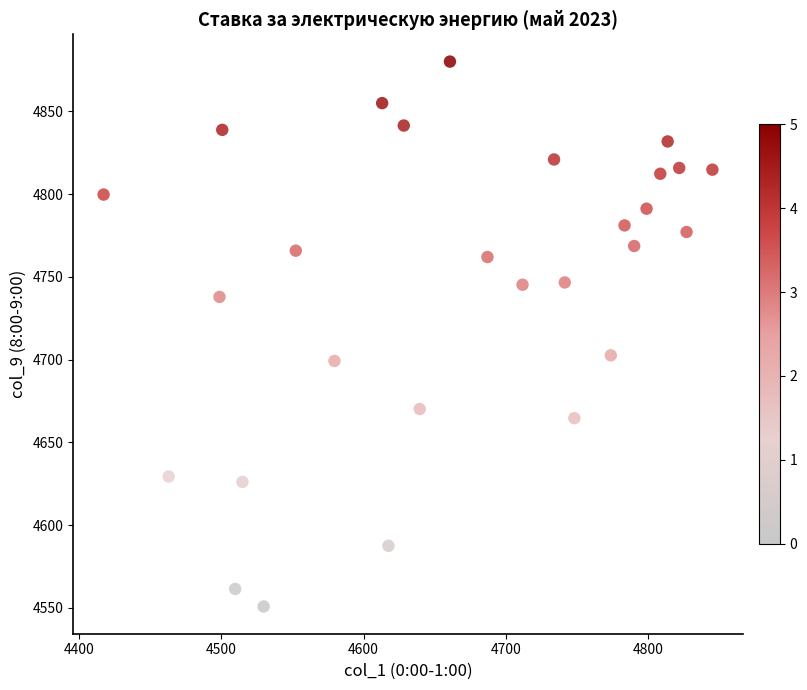

What is the range of X values (max minus min)?

428.2